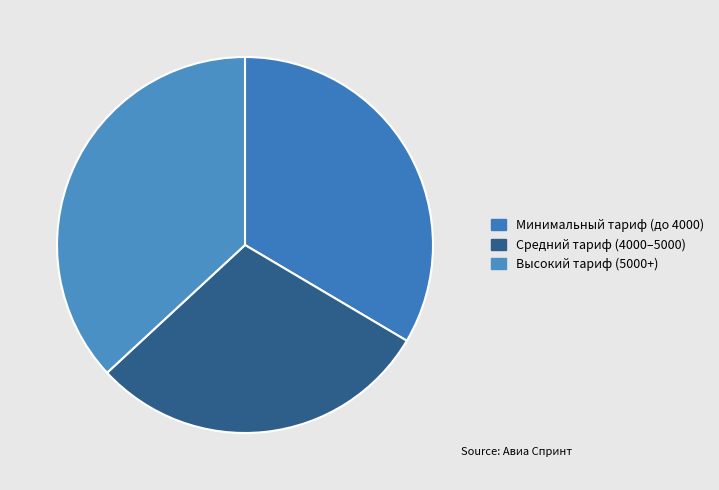

Which slice is the smallest?

Средний тариф (4000–5000)